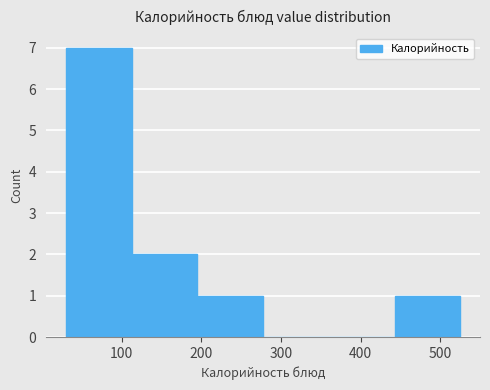

Over which range of the x-axis is the bar tallest?

30 to 110